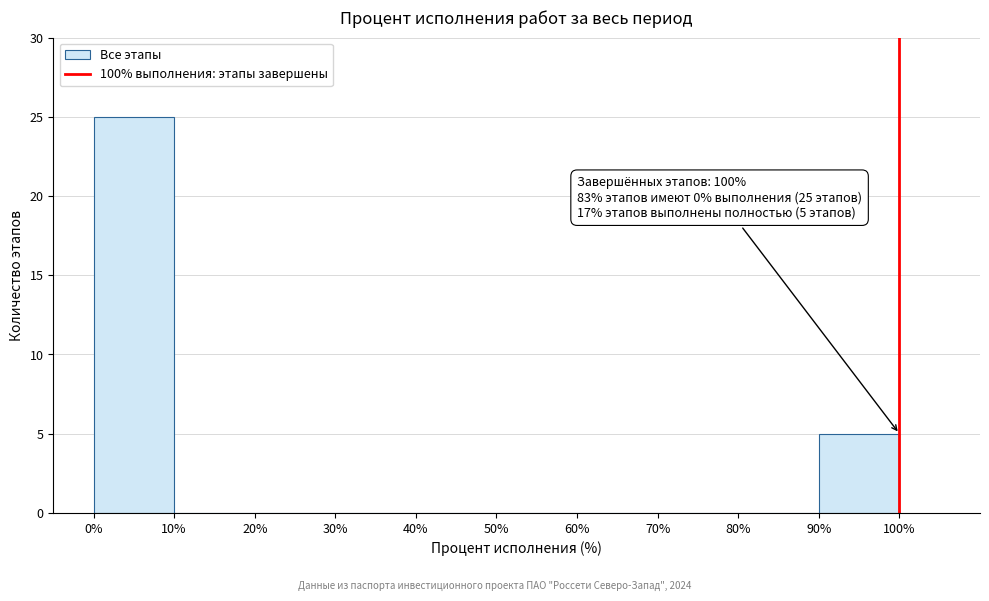

Which range on the x-axis has the tallest bar?

0% to 10%